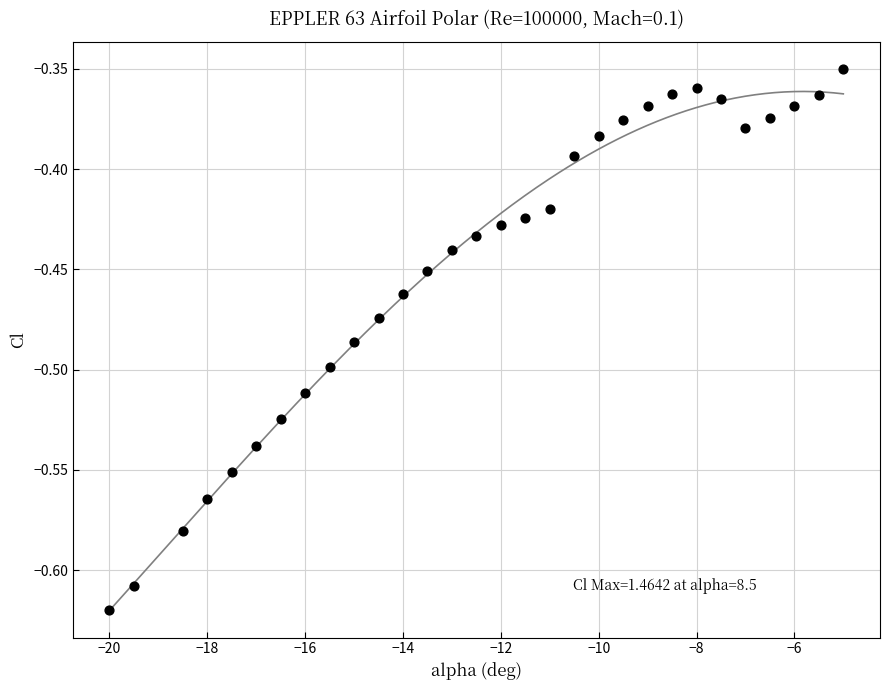

What is the range of Y values (max minus min)?

0.3